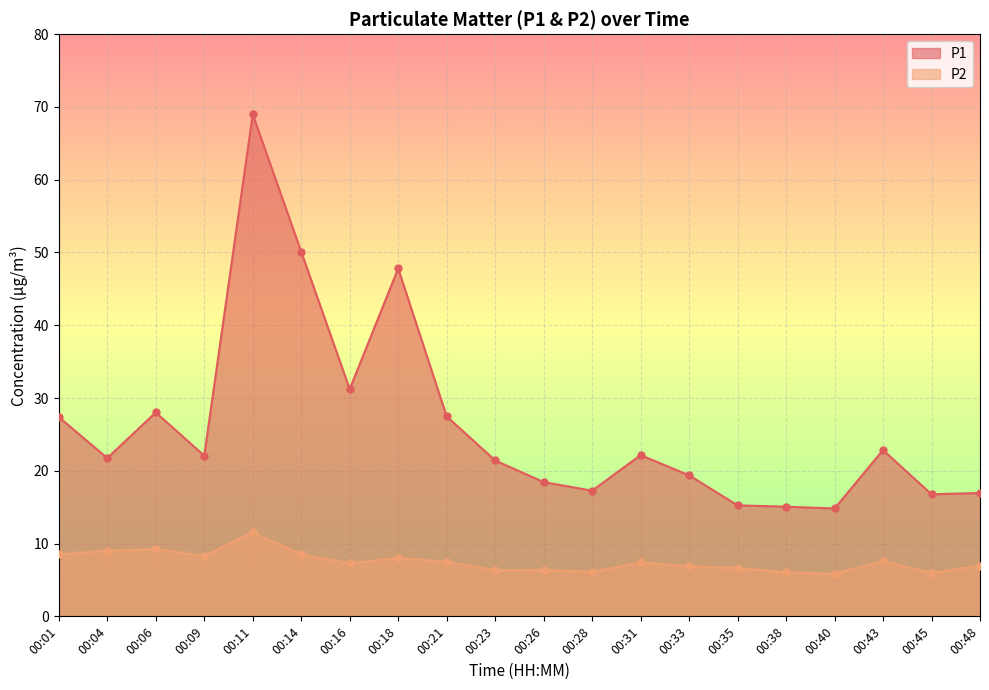

Which series reaches the minimum Y coordinate?

P2